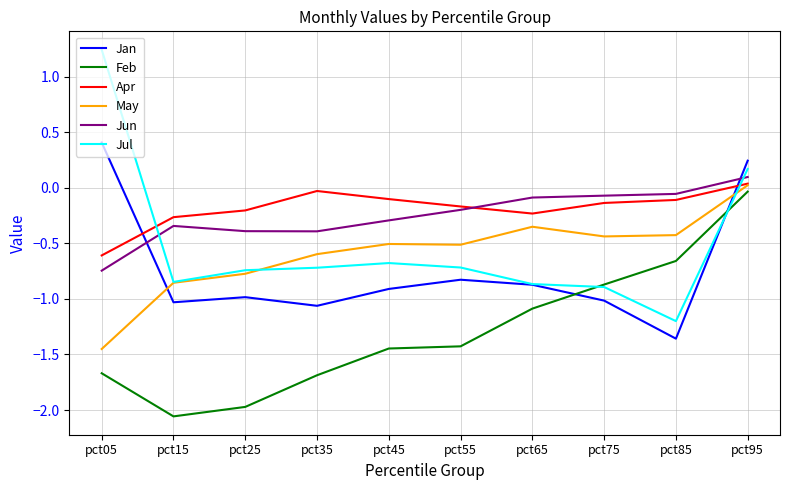

True or false: Feb has a value of -0.9 at pct75.

True